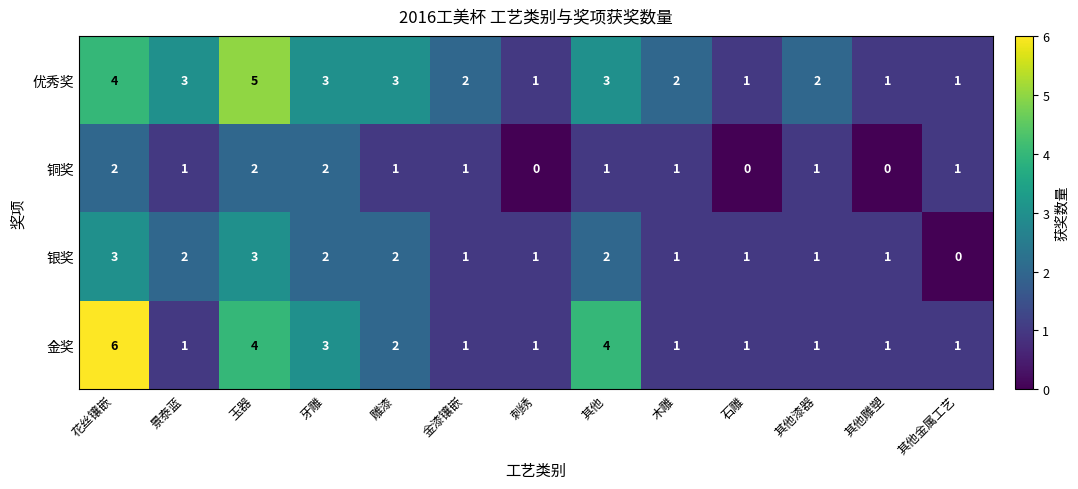

Rank the series by their average value, from highest to lowest.

优秀奖, 金奖, 银奖, 铜奖